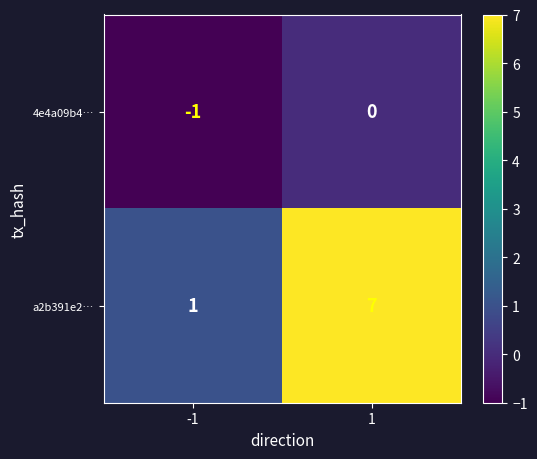

Reading left to right, list all the values displayed in this chart.

4e4a09b4…: -1	0
a2b391e2…: 1	7